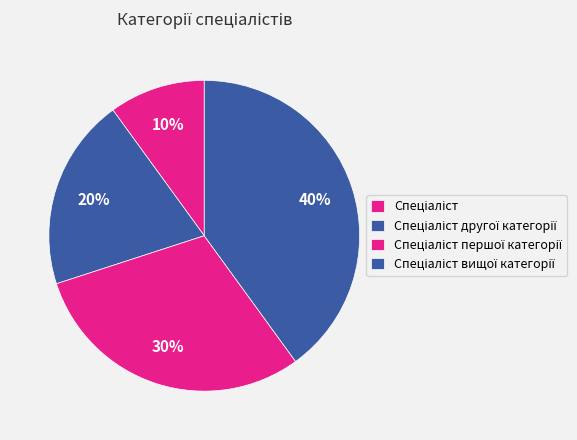

Rank the categories by value from highest to lowest.

Спеціаліст вищої категорії, Спеціаліст першої категорії, Спеціаліст другої категорії, Спеціаліст